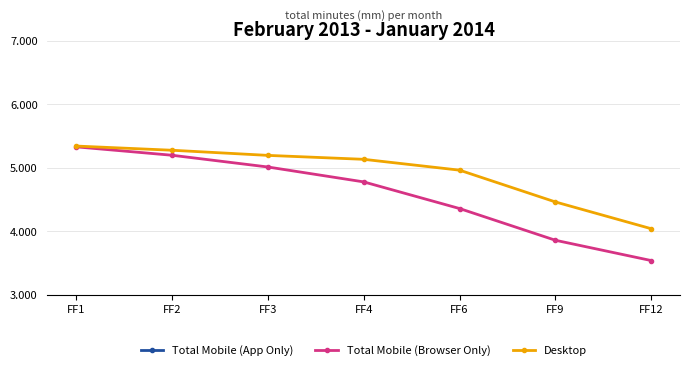

What is the smallest value displayed?

3.5